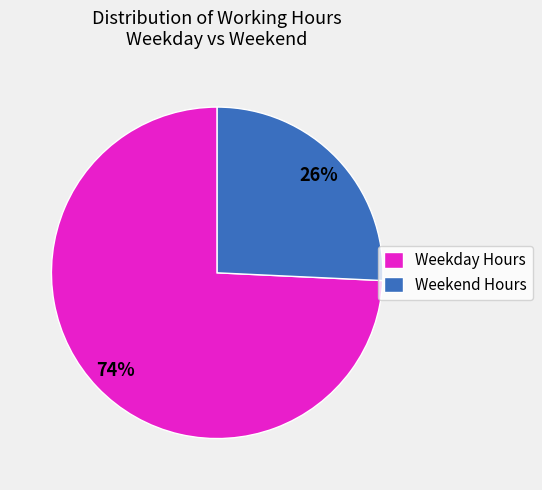

To the nearest percent, what is the combined percentage of Weekend Hours and Weekday Hours?

100%